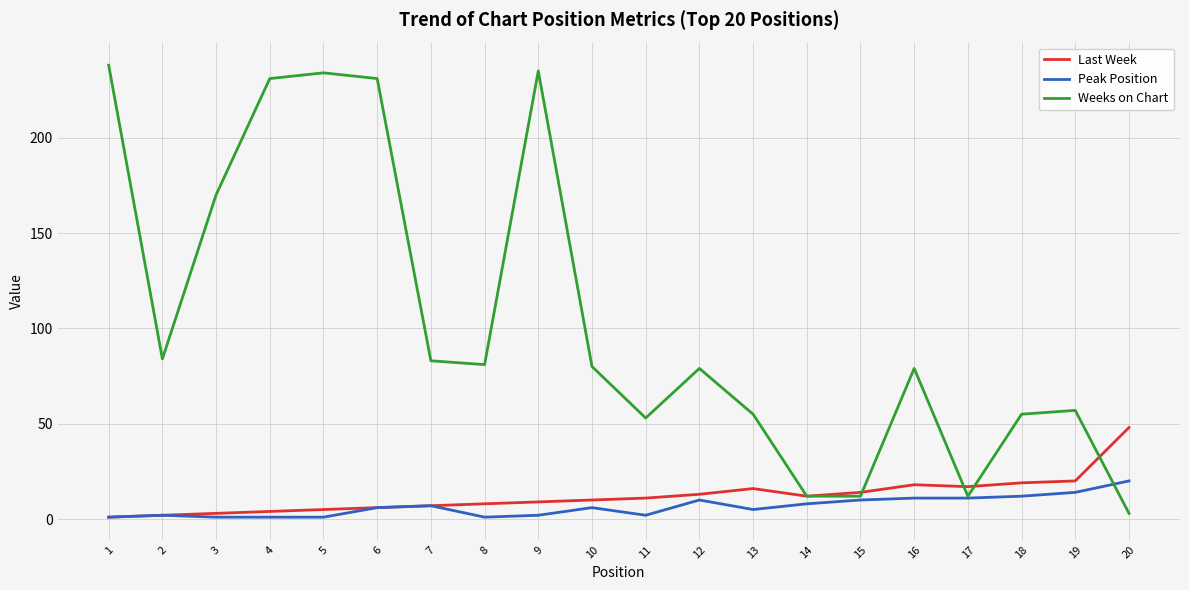

What is the maximum value shown in the chart?

238